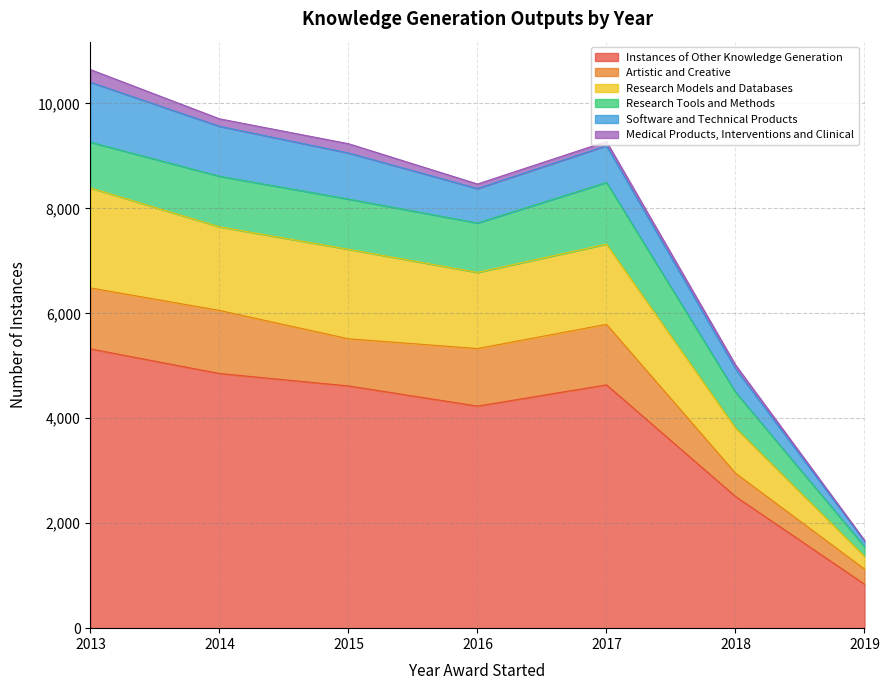

True or false: Instances of Other Knowledge Generation and Research Tools and Methods cross at least once.

False